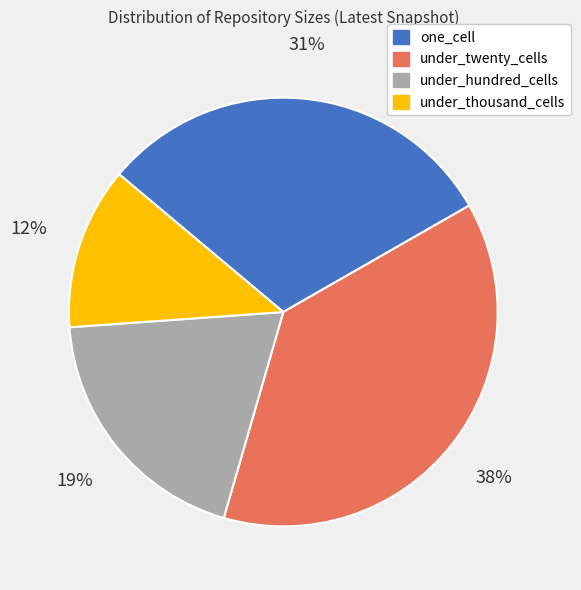

Is under_twenty_cells the majority of the pie?

No